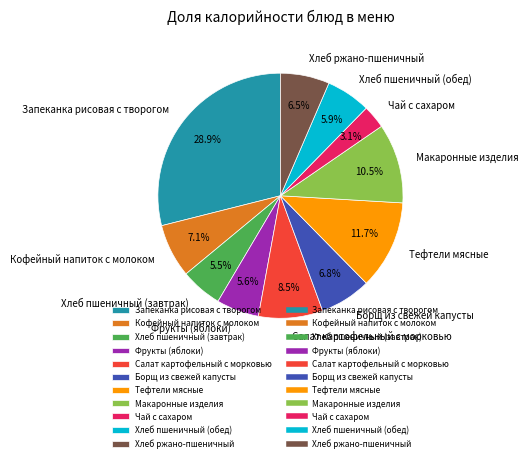

Does Салат картофельный с морковью represent more than half of the total?

No